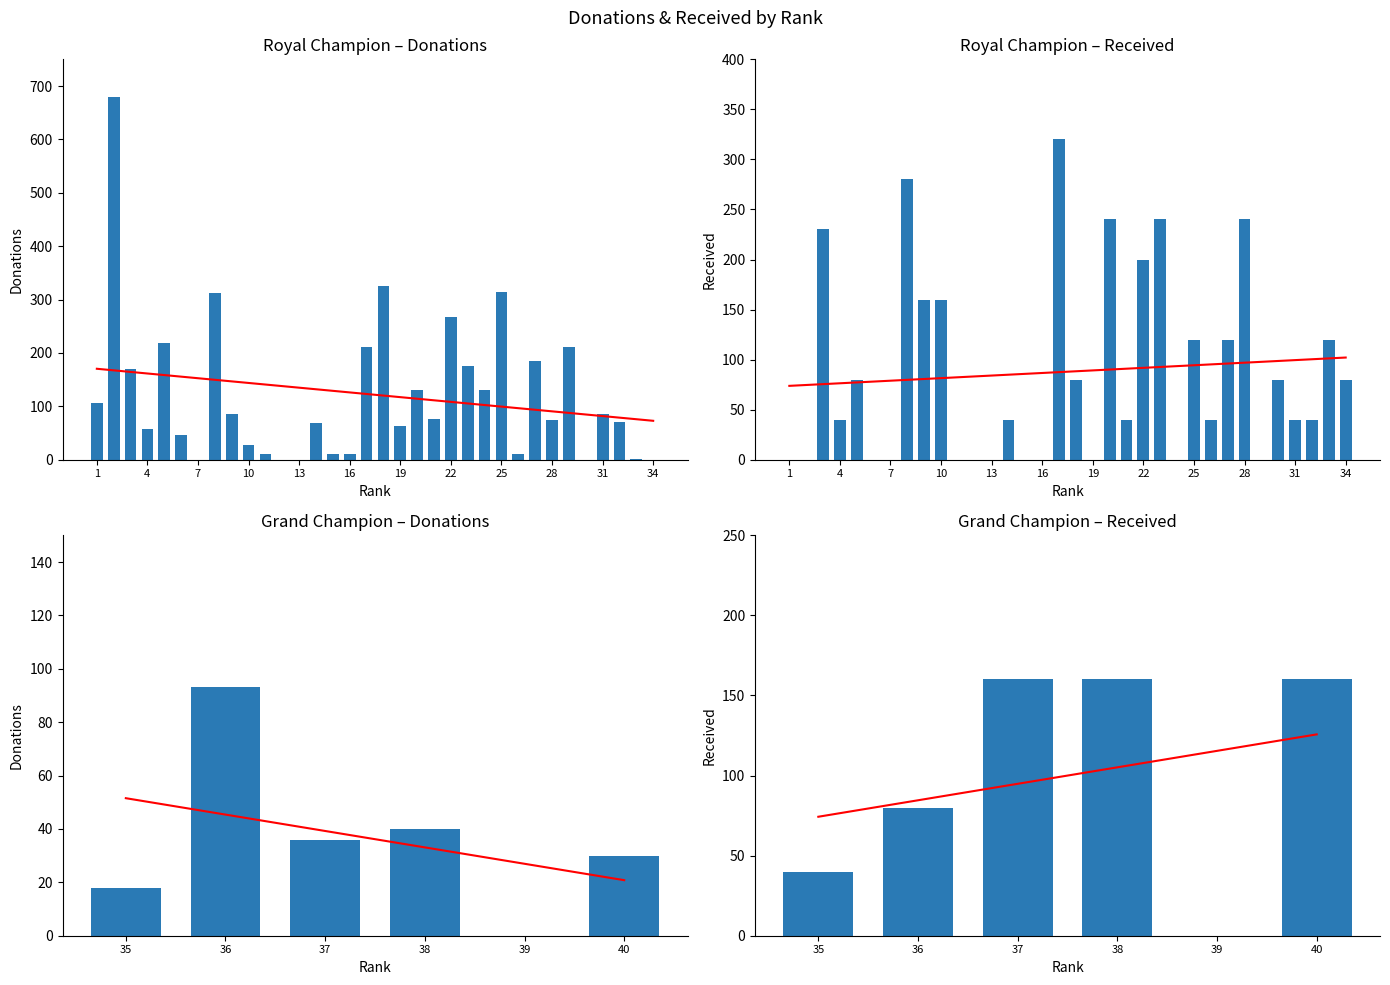

At how many categories does at least one series exceed 148?

3